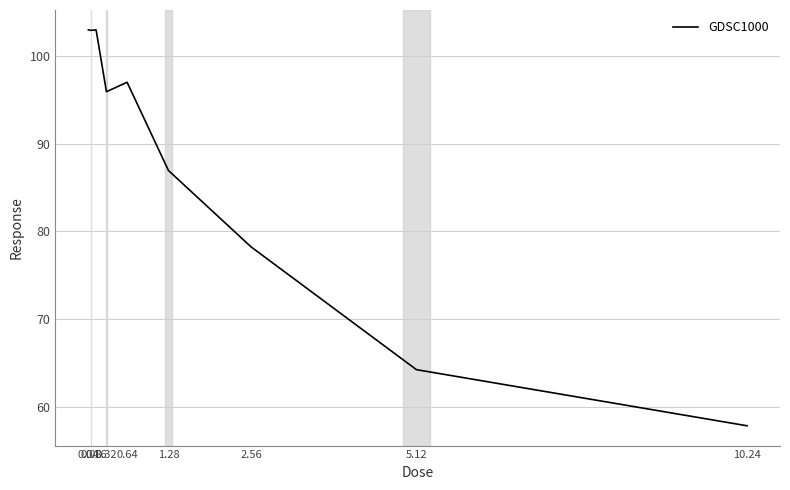

Count the number of data series in this chart.

1